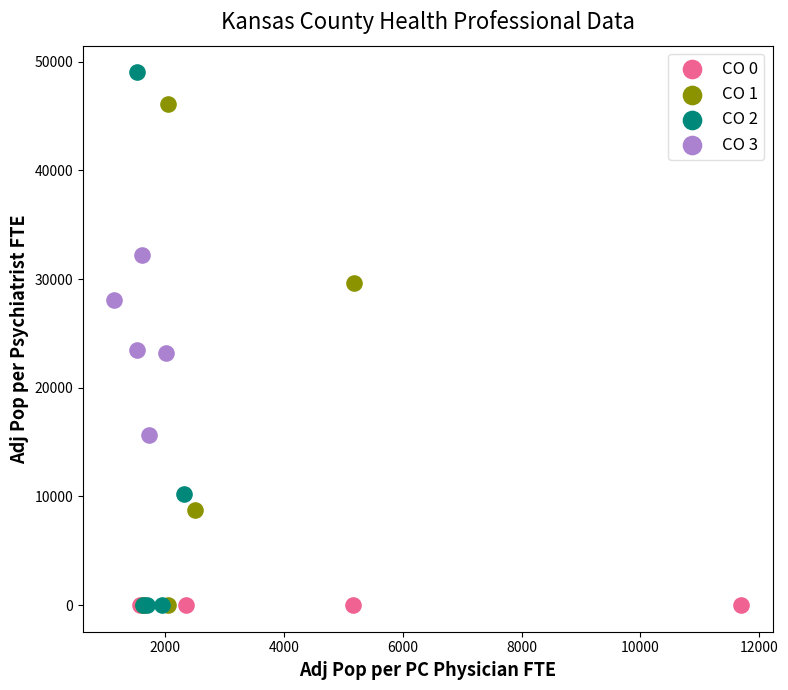

Which series contains the highest Y value?

CO 2